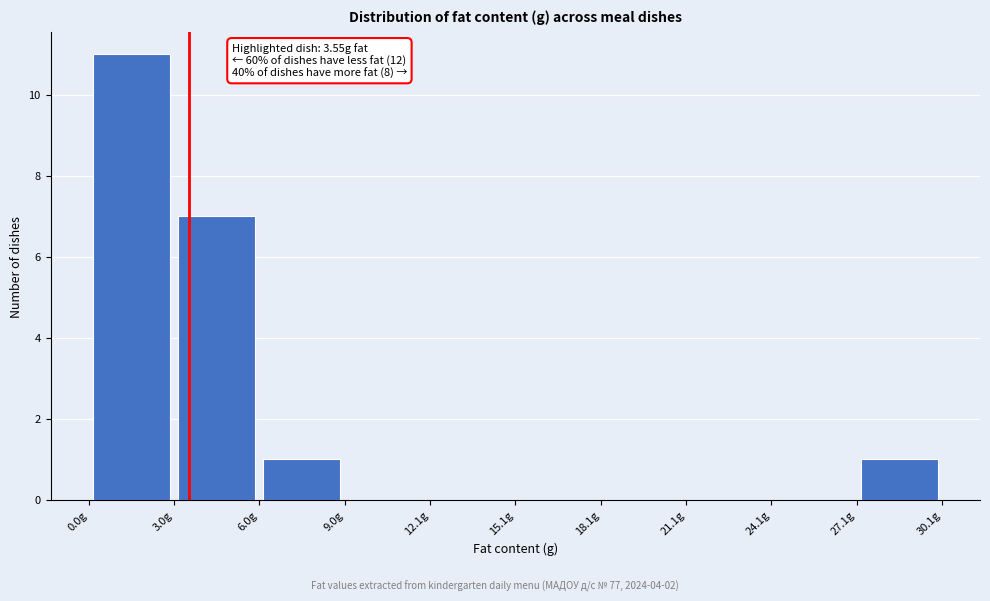

Which range on the x-axis has the tallest bar?

0 to 3